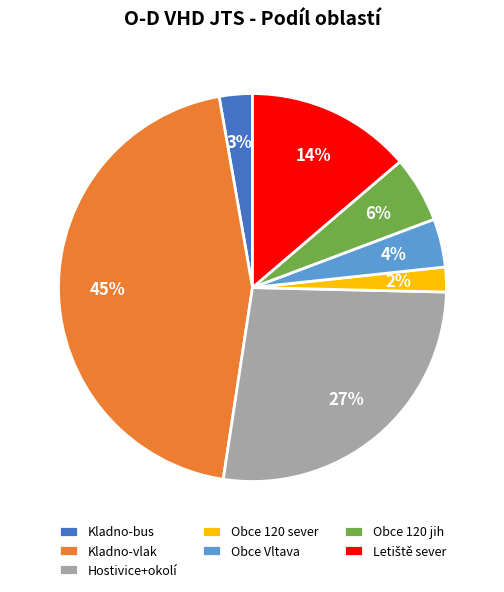

Between Kladno-vlak and Obce 120 jih, which is larger?

Kladno-vlak